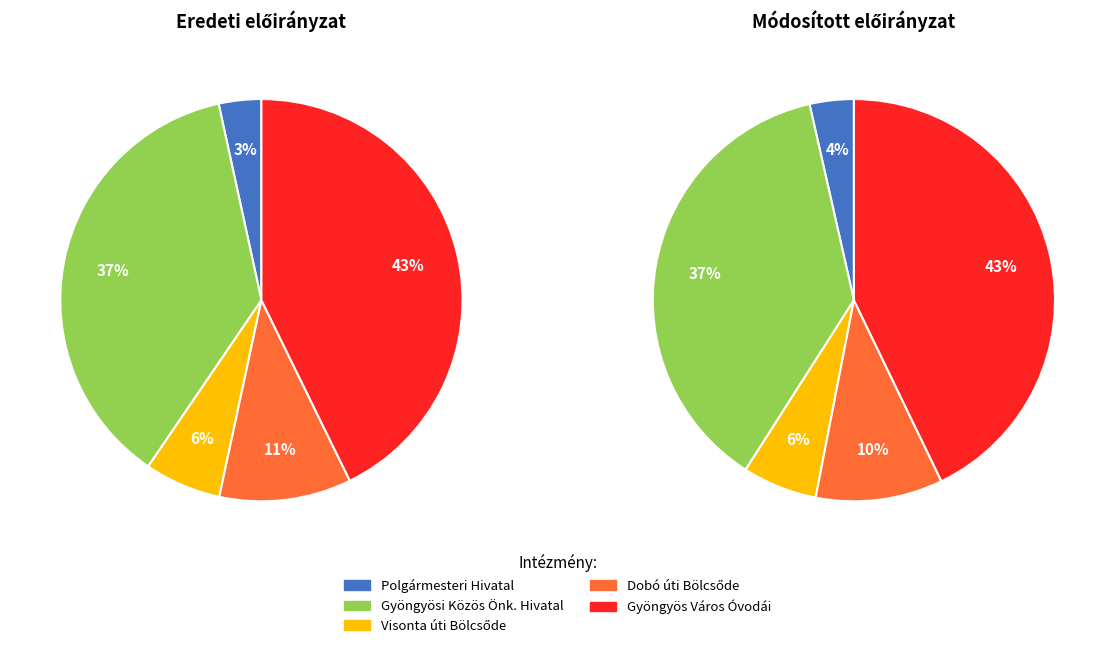

What is the smallest slice in the pie chart?

Polgármesteri Hivatal